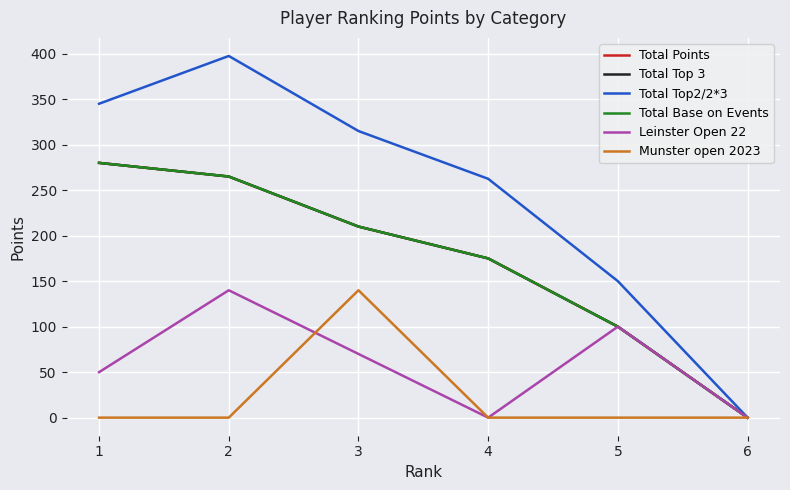

Which has a higher value, 4 or 6?

4